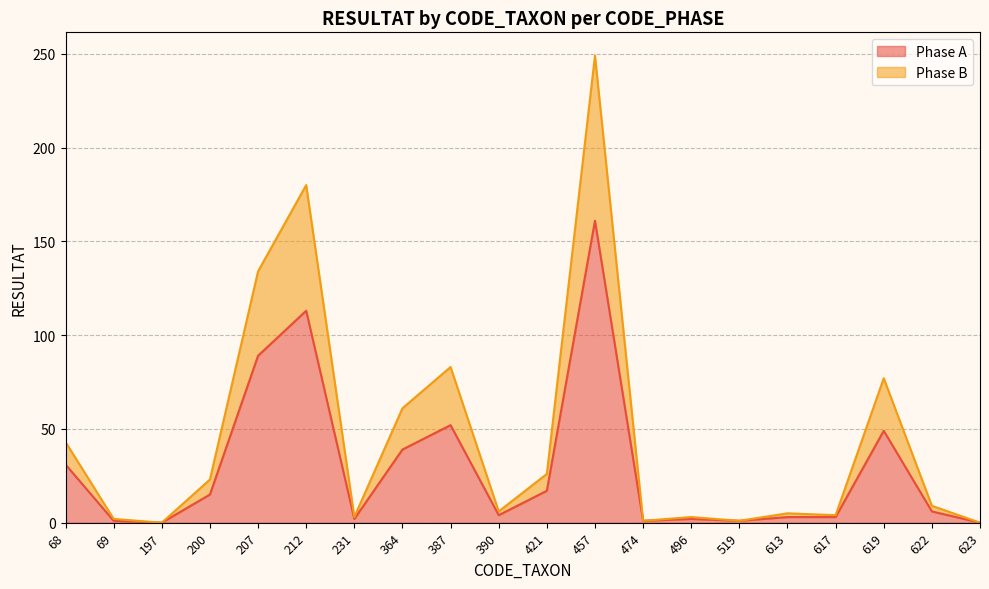

True or false: Phase A and Phase B cross at least once.

False